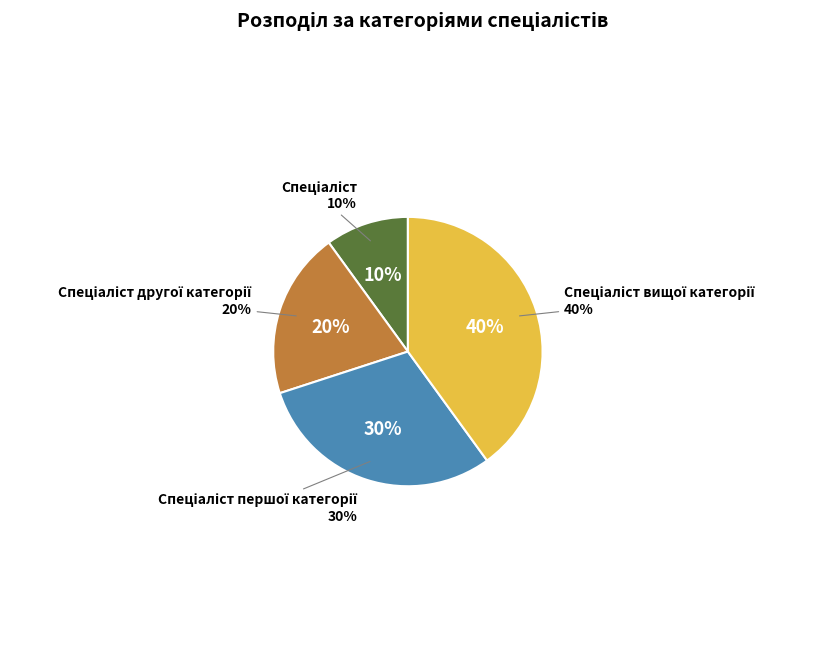

To the nearest percent, what portion does Спеціаліст першої категорії represent?

30%